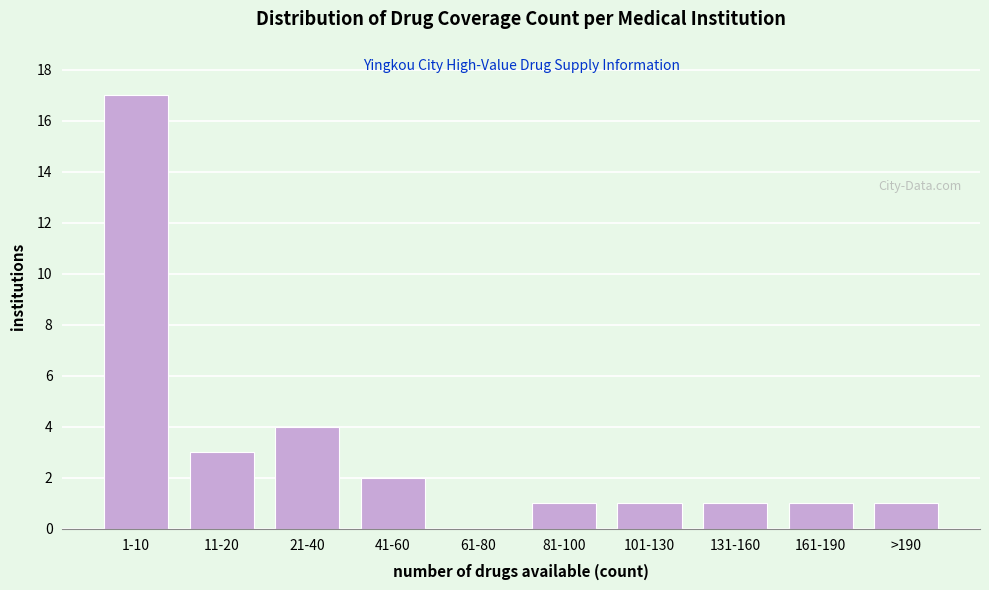

Reading left to right, extract all data points from this chart.

1-10=17	11-20=3	21-40=4	41-60=2	61-80=0	81-100=1	101-130=1	131-160=1	161-190=1	>190=1